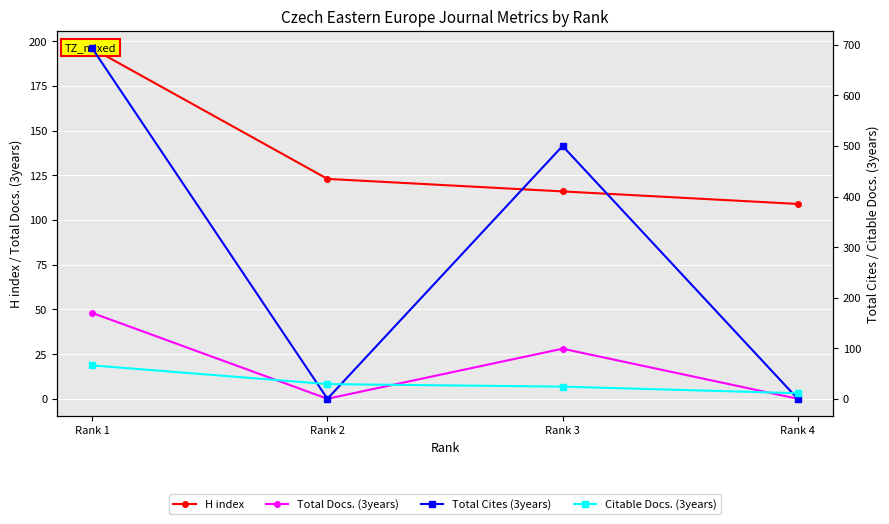

True or false: Citable Docs. (3years) has more than 2 points higher than both neighbors.

False